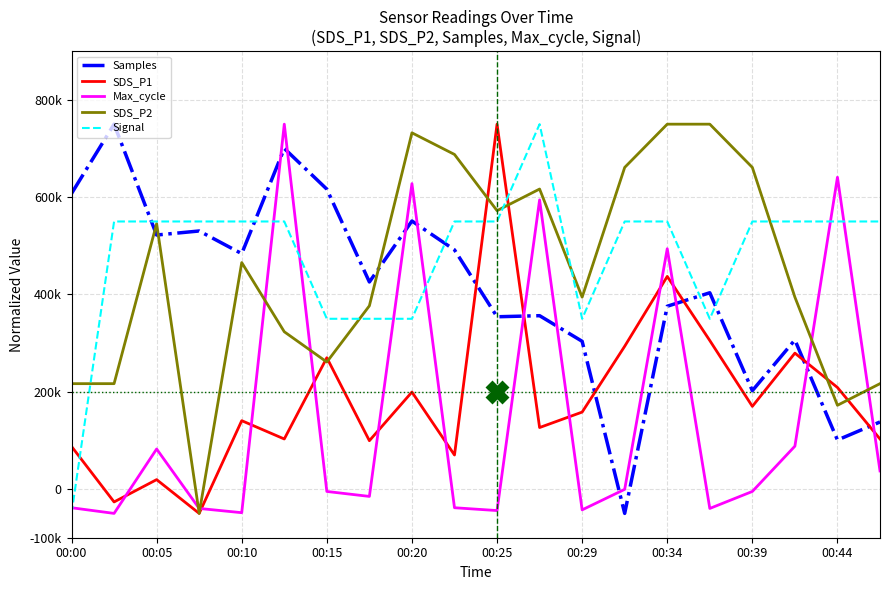

What is the sum of all SDS_P2 values?

8964444.4